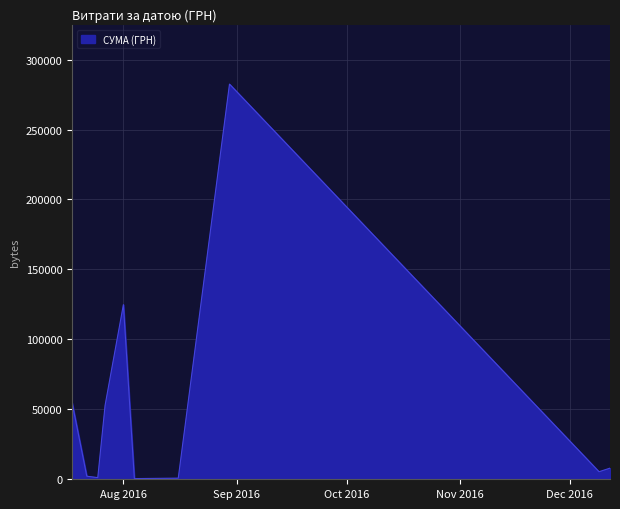

What is the maximum value shown in the chart?

282495.1